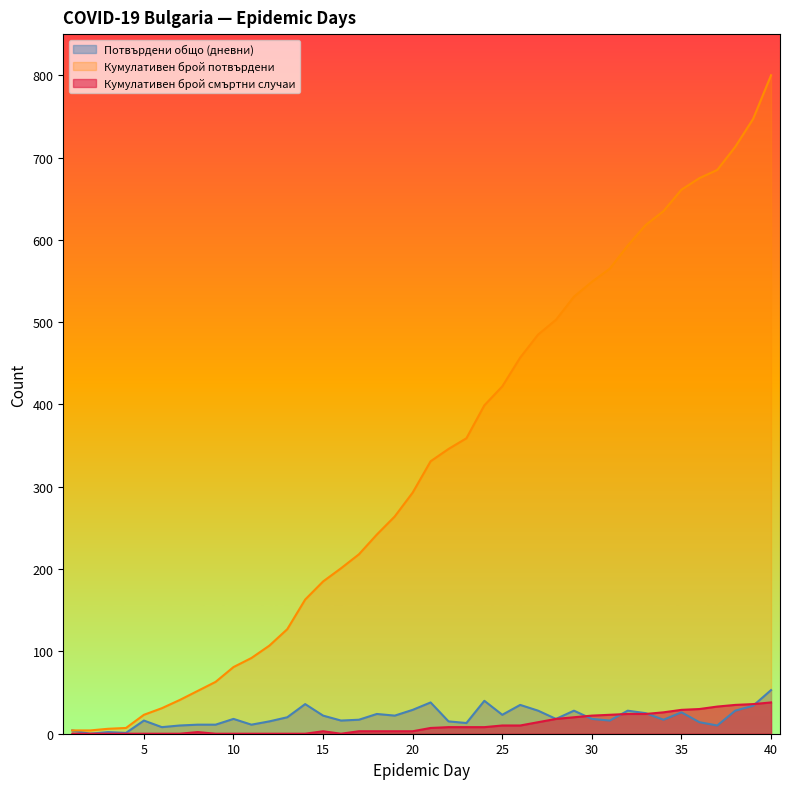

Reading right to left, list all the values displayed in this chart.

Потвърдени общо (дневни): 40=53	39=34	38=28	37=10	36=14	35=26	34=17	33=25	32=28	31=16	30=18	29=28	28=18	27=28	26=35	25=23	24=40	23=13	22=15	21=38	20=29	19=22	18=24	17=17	16=16	15=22	14=36	13=20	12=15	11=11	10=18	9=11	8=11	7=10	6=8	5=16	4=1	3=2	2=0	1=4
Кумулативен брой потвърдени: 40=800	39=747	38=713	37=685	36=675	35=661	34=635	33=618	32=593	31=565	30=549	29=531	28=503	27=485	26=457	25=422	24=399	23=359	22=346	21=331	20=293	19=264	18=242	17=218	16=201	15=185	14=163	13=127	12=107	11=92	10=81	9=63	8=52	7=41	6=31	5=23	4=7	3=6	2=4	1=4
Кумулативен брой смъртни случаи: 40=38	39=36	38=35	37=33	36=30	35=29	34=26	33=24	32=24	31=23	30=22	29=20	28=18	27=14	26=10	25=10	24=8	23=8	22=8	21=7	20=3	19=3	18=3	17=3	16=0	15=3	14=0	13=0	12=0	11=0	10=0	9=0	8=2	7=0	6=0	5=0	4=0	3=0	2=0	1=0